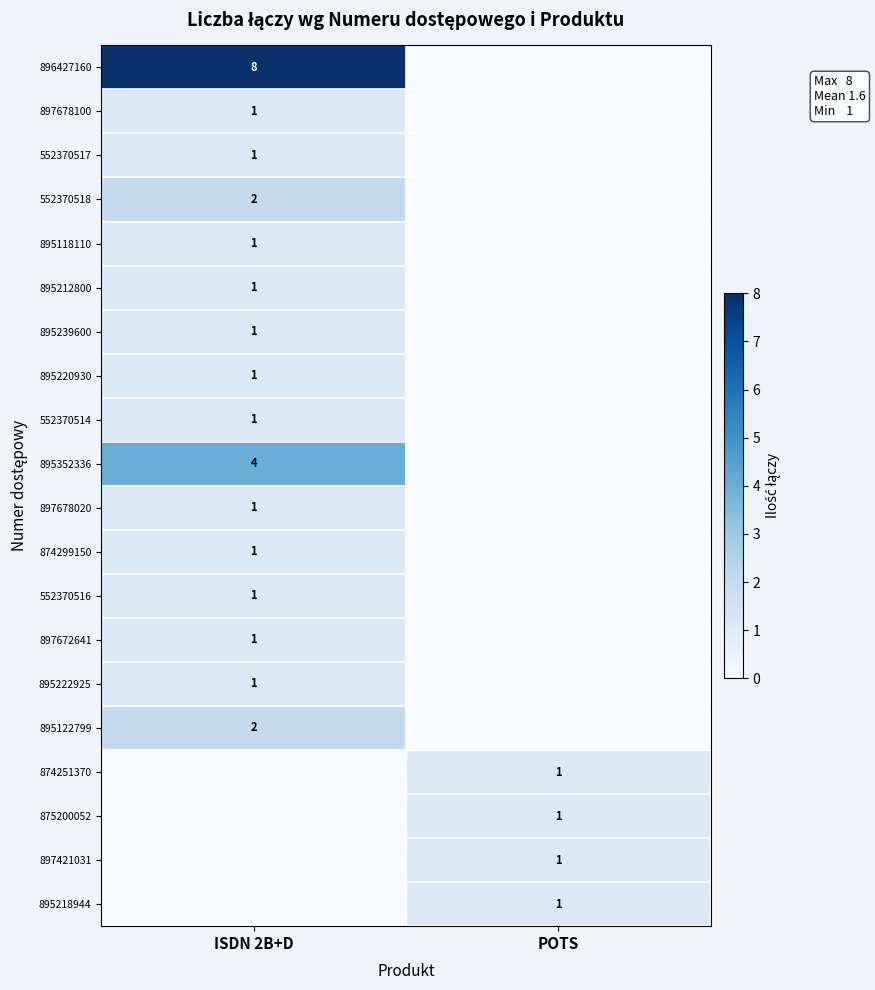

What is the difference between the highest and lowest values at ISDN 2B+D?

8